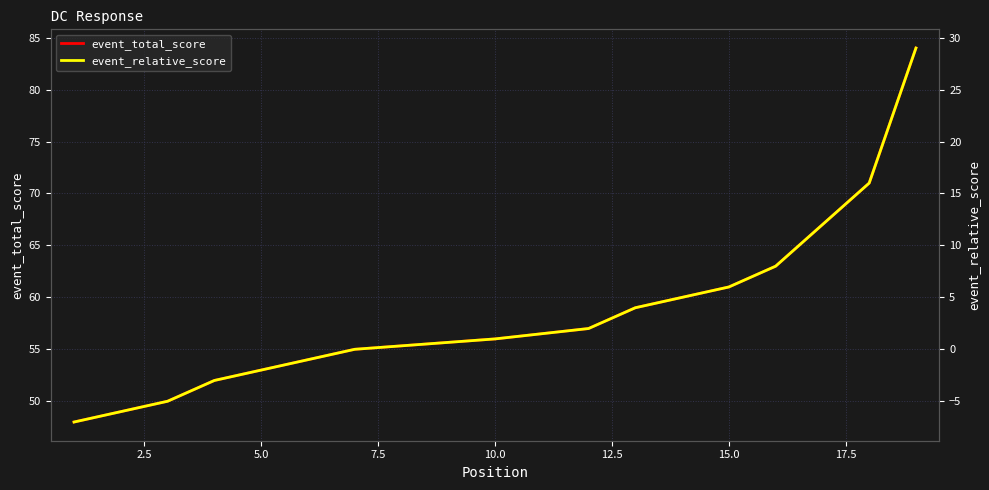

True or false: event_relative_score and event_total_score cross at least once.

False